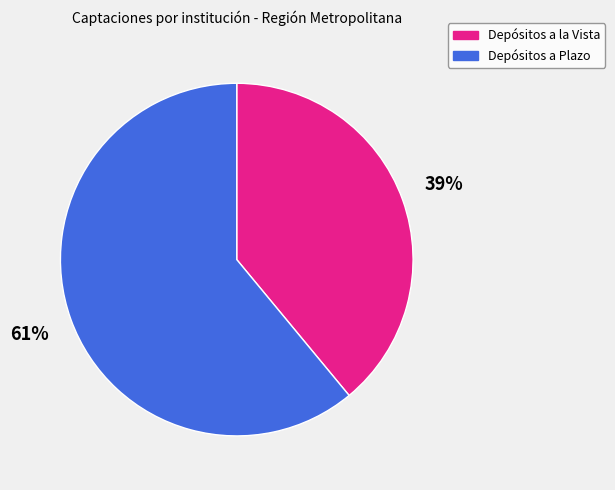

How many slices are in this pie chart?

2